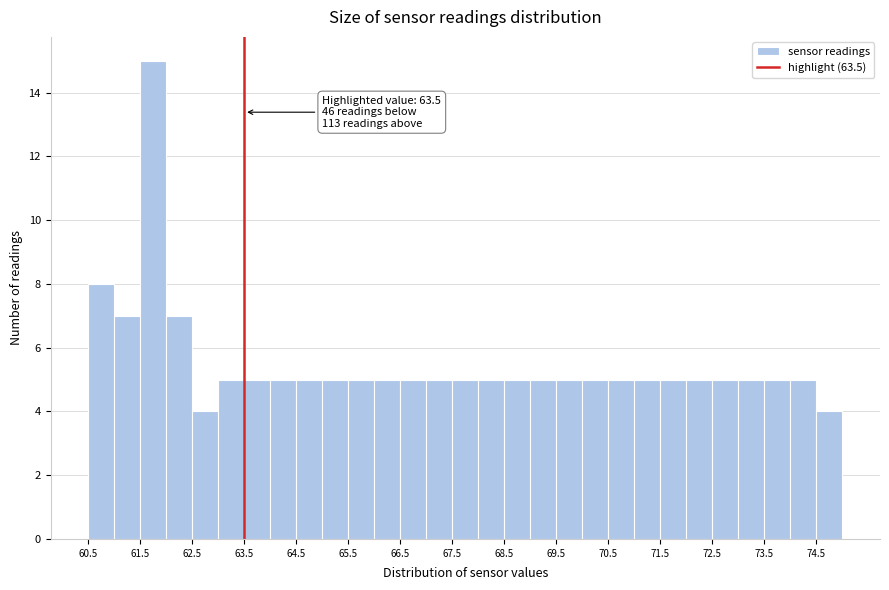

Over which range of the x-axis is the bar tallest?

61.5 to 62.0